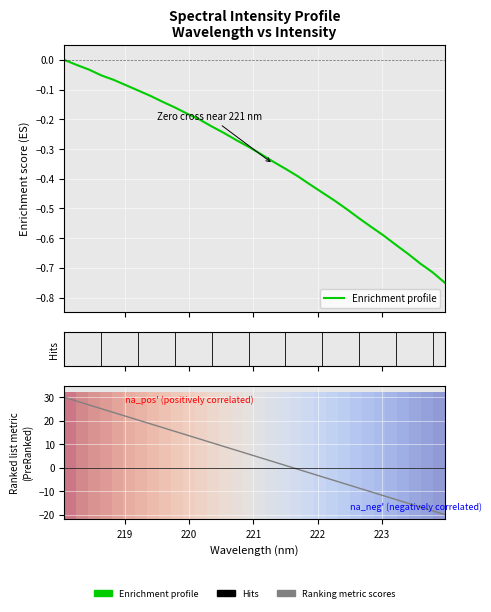

What is the lowest value of the Enrichment profile series?

-0.8